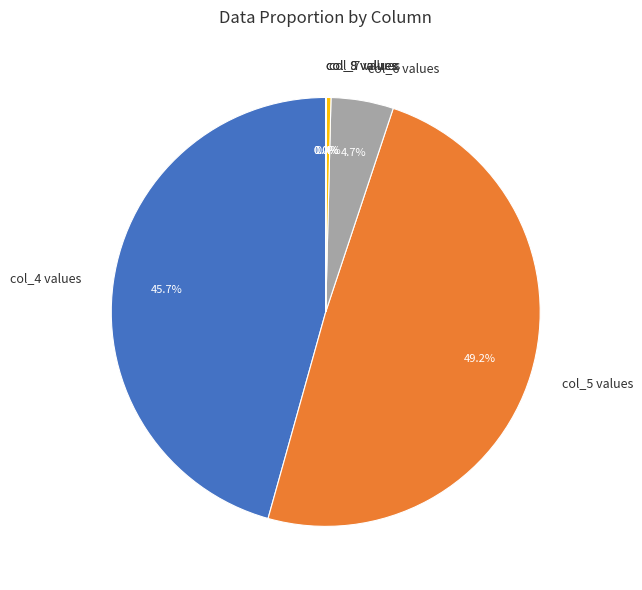

Does any single category account for the majority?

No